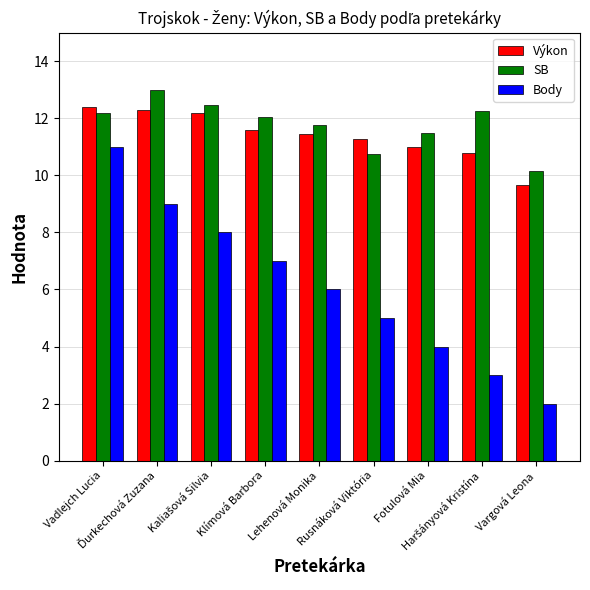

How many bars are there in total?

27